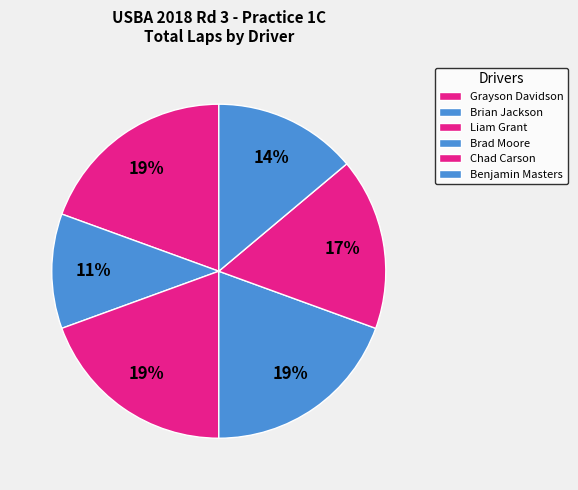

How many slices are in this pie chart?

6